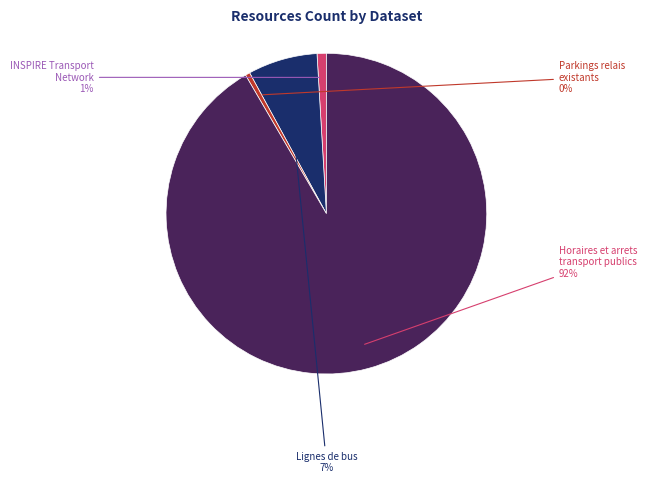

To the nearest percent, what percentage of the pie is Lignes de bus?

7%